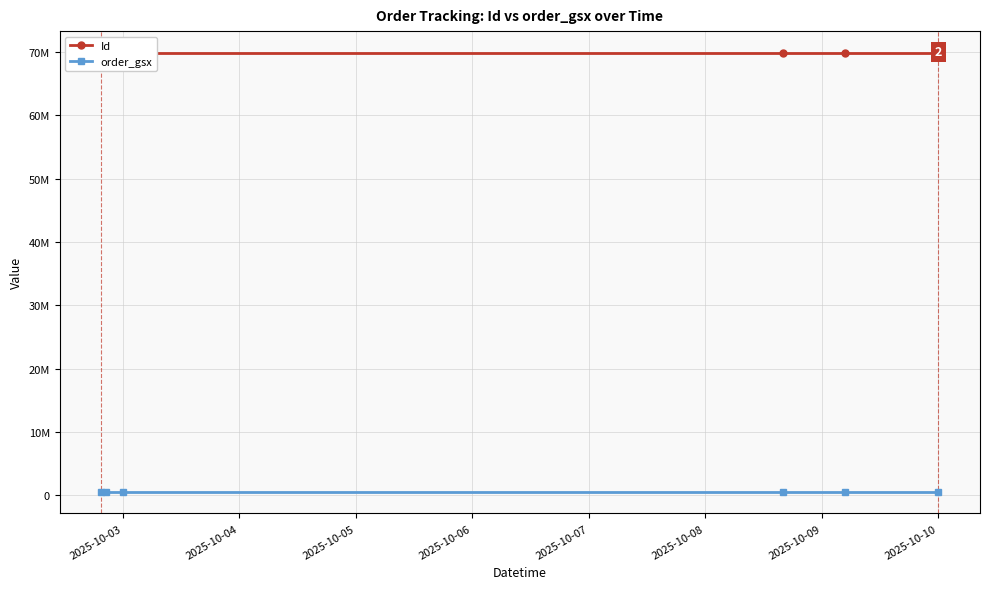

True or false: Id and order_gsx intersect in this chart.

False